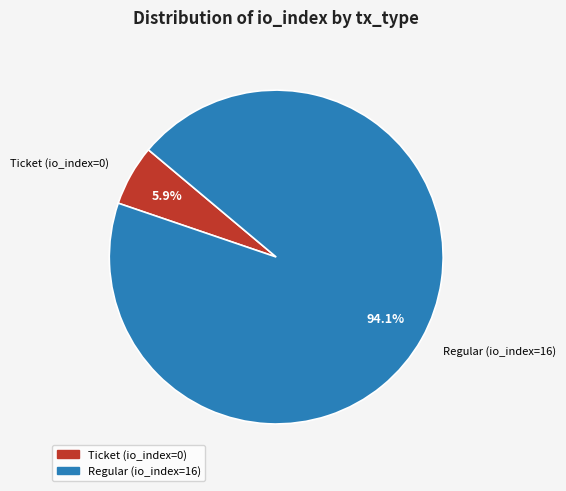

What is the total percentage of Ticket (io_index=0) and Regular (io_index=16)?

100.0%